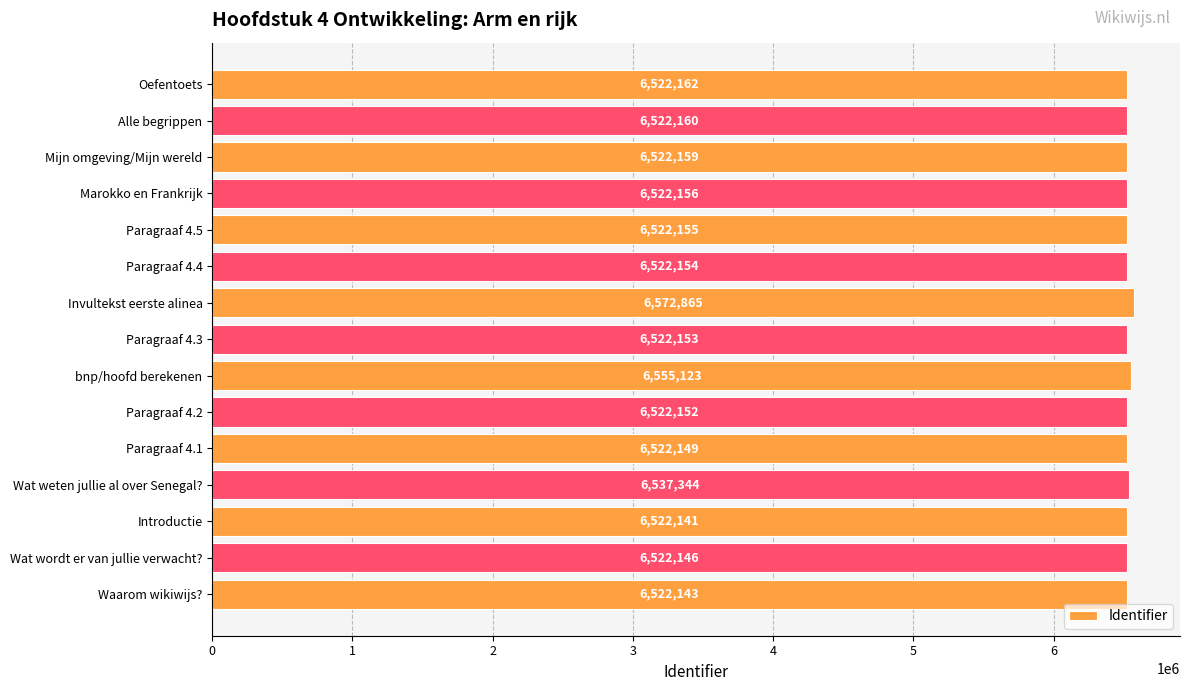

List the labels in order of value, smallest first.

Introductie, Waarom wikiwijs?, Wat wordt er van jullie verwacht?, Paragraaf 4.1, Paragraaf 4.2, Paragraaf 4.3, Paragraaf 4.4, Paragraaf 4.5, Marokko en Frankrijk, Mijn omgeving/Mijn wereld, Alle begrippen, Oefentoets, Wat weten jullie al over Senegal?, bnp/hoofd berekenen, Invultekst eerste alinea